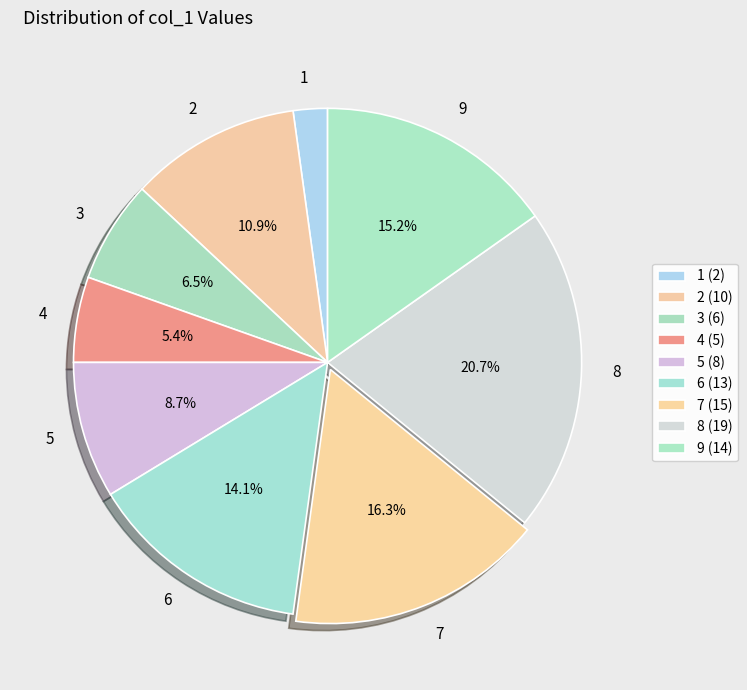

How much of the chart is everything except 7?

83.7%